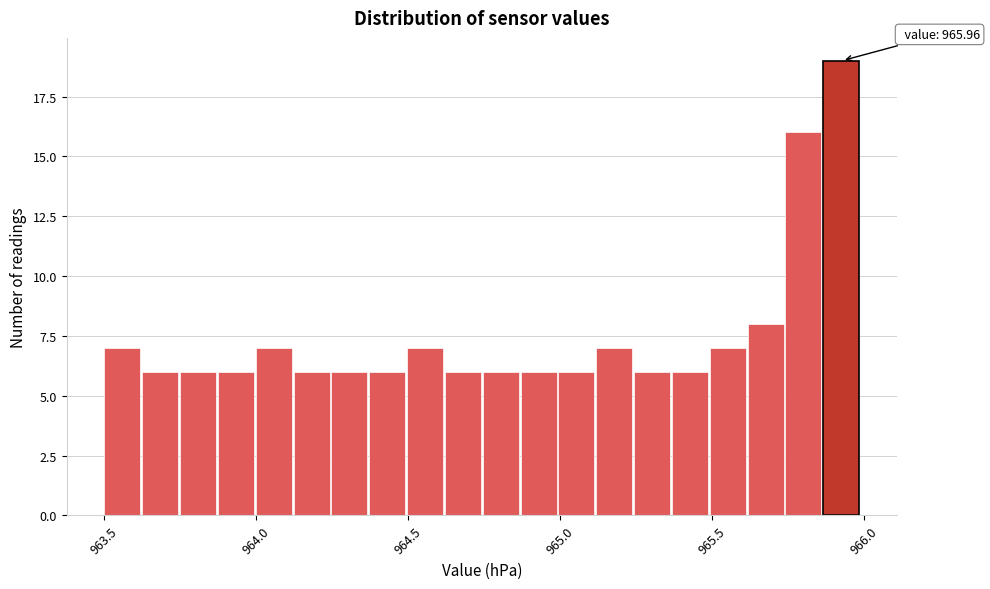

Around what value on the x-axis is the tallest bar? Give the approximate position of its centre, as read against the axis.

965.90